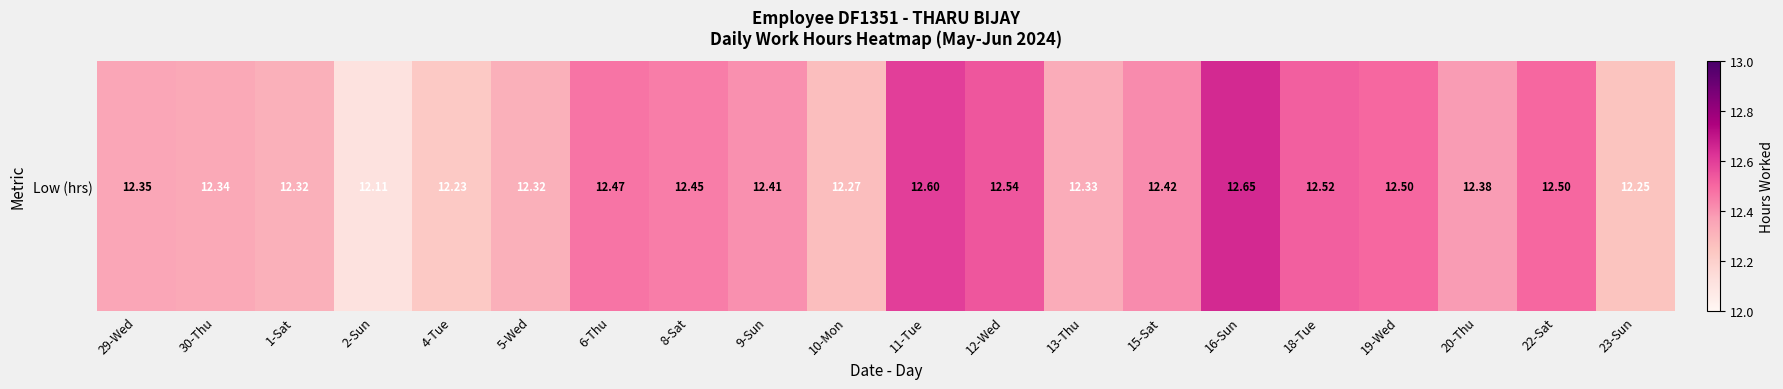

Which has a higher value, 5-Wed or 22-Sat?

22-Sat